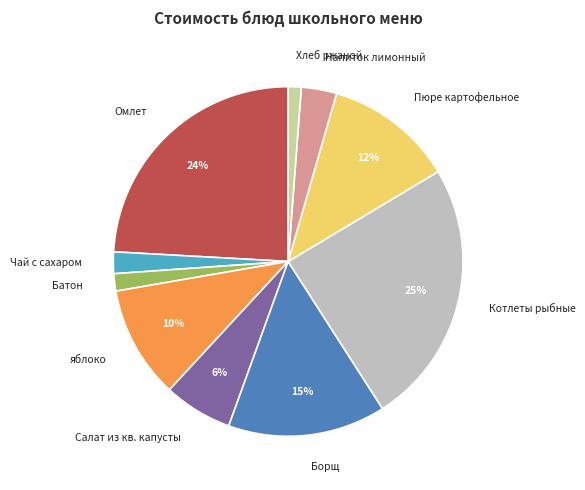

Combined, do Борщ and Хлеб ржаной account for over 50%?

No